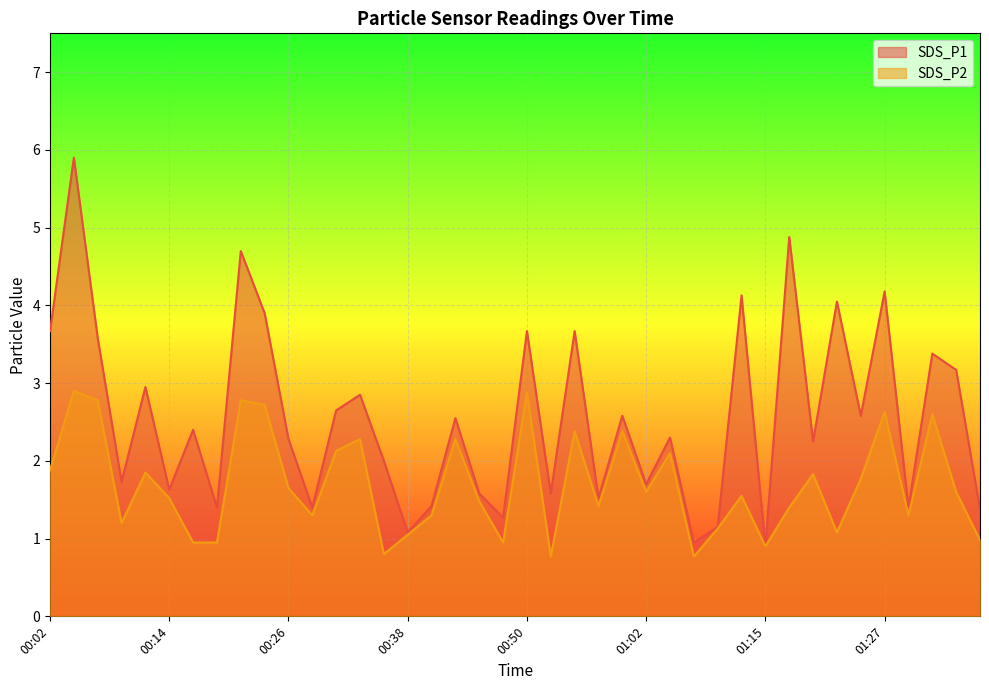

Rank the series at 00:43 from highest to lowest value.

SDS_P1, SDS_P2